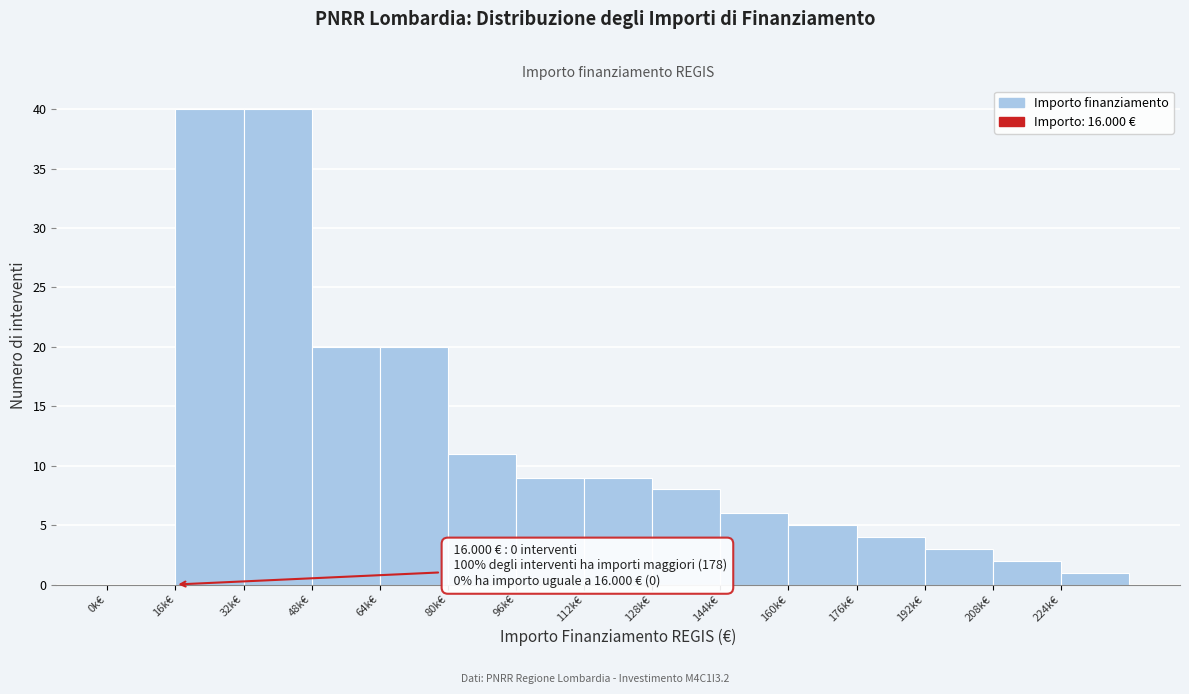

Reading left to right, extract all data points from this chart.

0k€=0	16k€=40	32k€=40	48k€=20	64k€=20	80k€=11	96k€=9	112k€=9	128k€=8	144k€=6	160k€=5	176k€=4	192k€=3	208k€=2	224k€=1